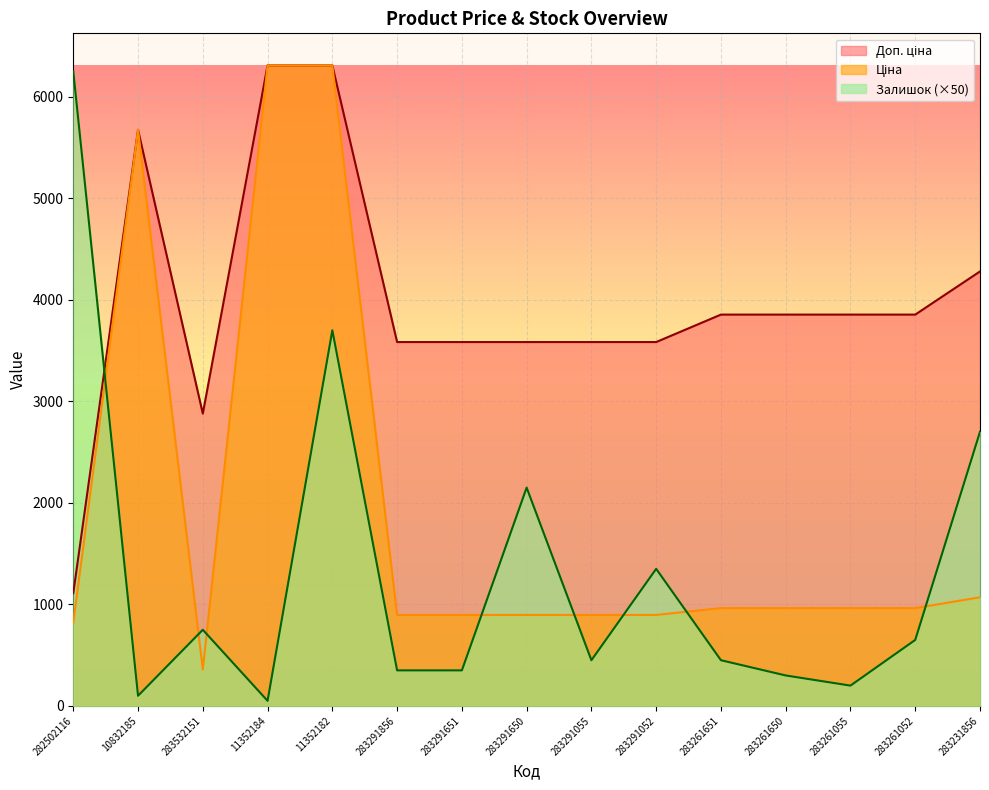

Where does the Залишок series first go above 450?

282502116